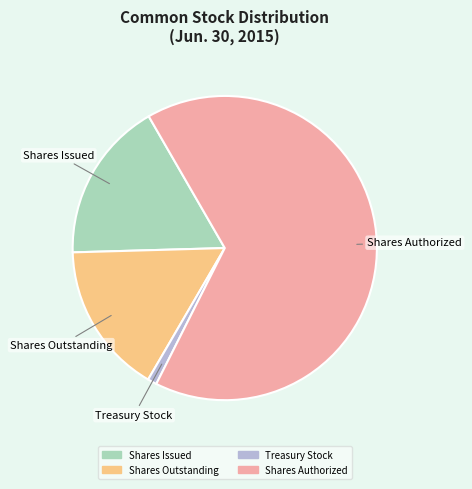

What is the largest slice in the pie chart?

Shares Authorized